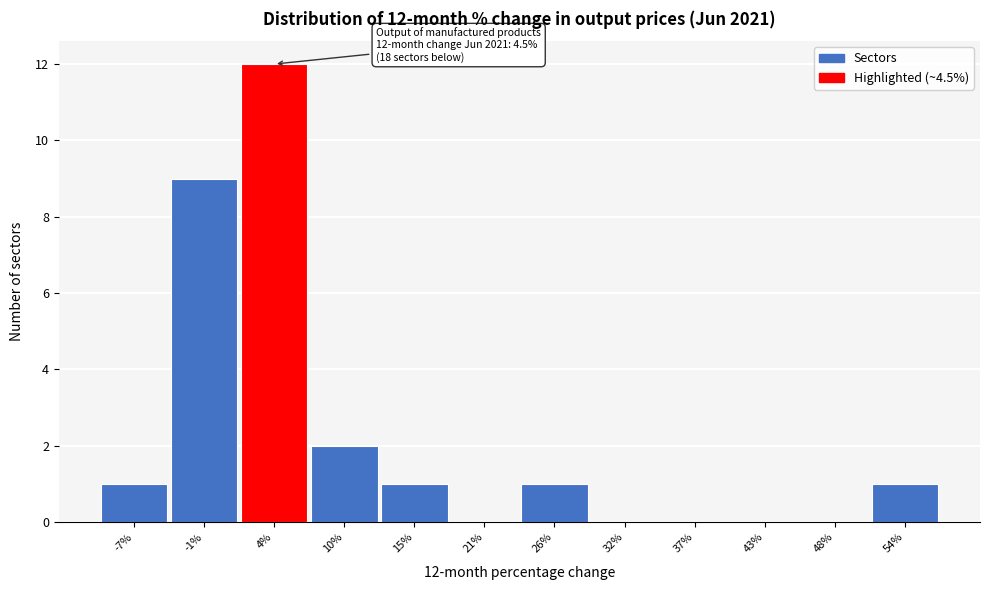

Over which range of the x-axis is the bar tallest?

1 to 7